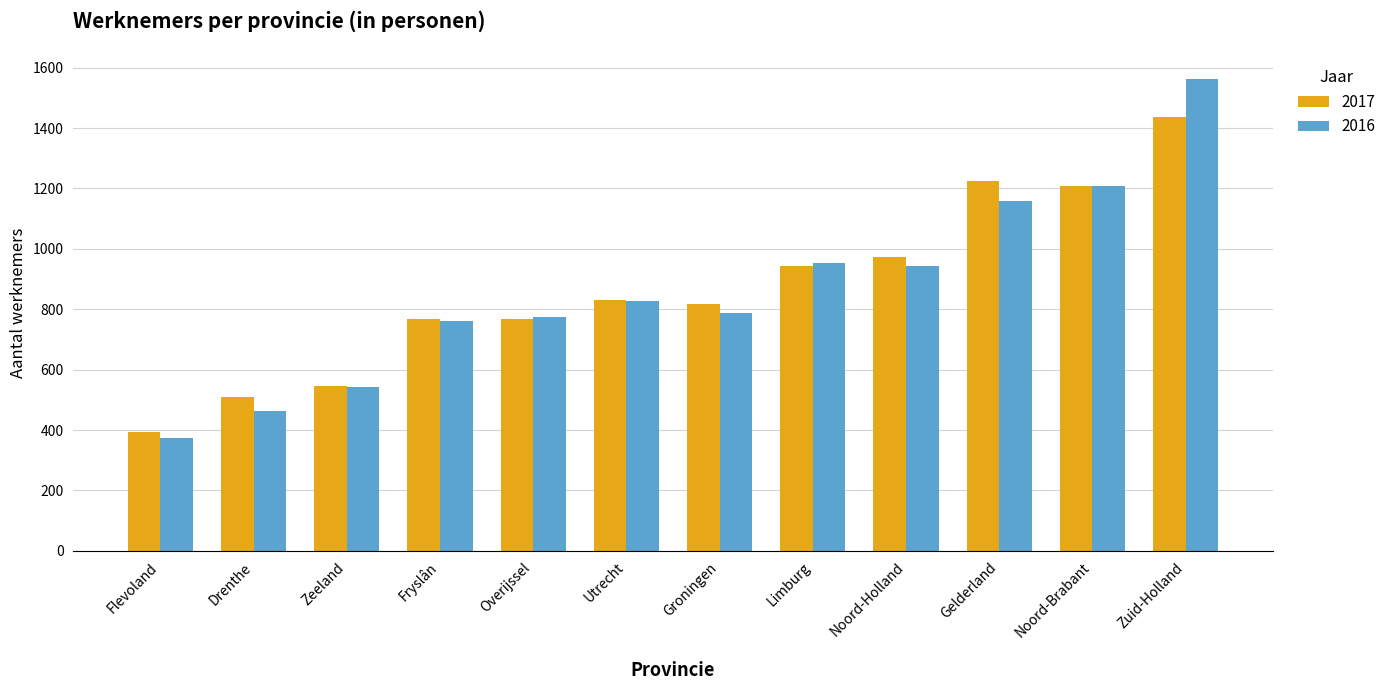

What is the approximate value of 2016 at Overijssel, to the nearest 10?

780